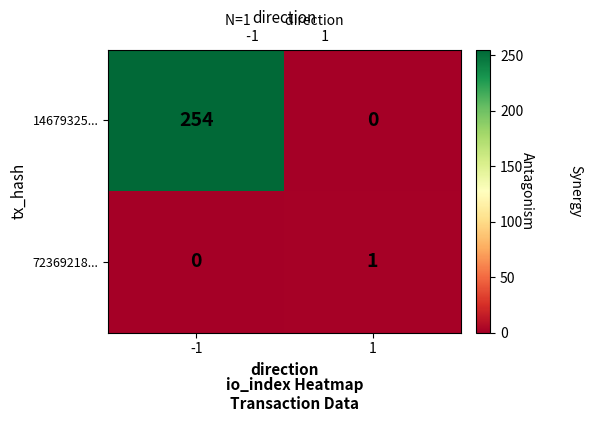

What is the average value of the 14679325... series?

127